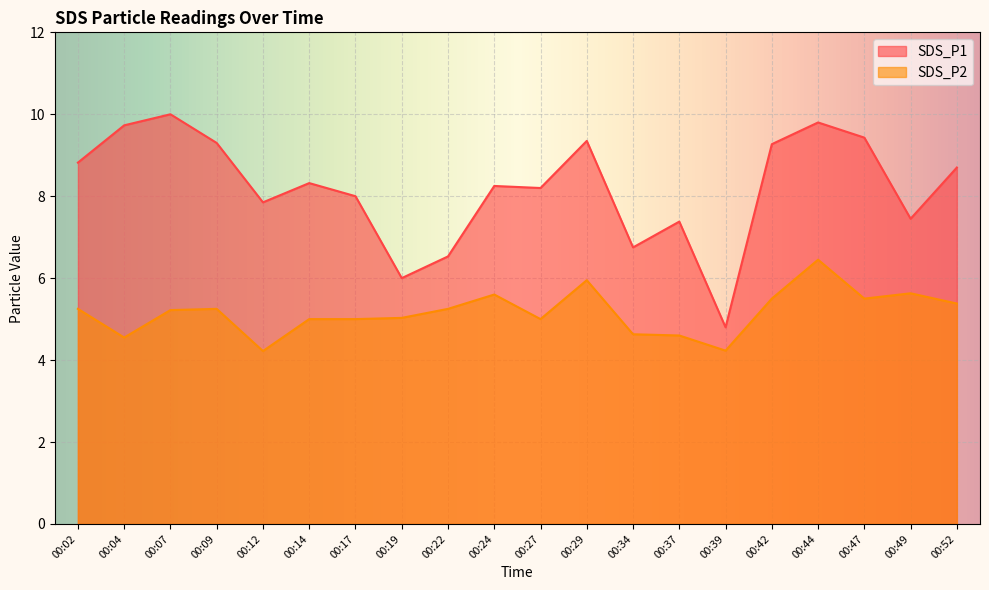

Reading left to right, extract all data points from this chart.

SDS_P1: 00:02=8.8	00:04=9.7	00:07=10.0	00:09=9.3	00:12=7.8	00:14=8.3	00:17=8.0	00:19=6.0	00:22=6.5	00:24=8.2	00:27=8.2	00:29=9.3	00:34=6.8	00:37=7.4	00:39=4.8	00:42=9.3	00:44=9.8	00:47=9.4	00:49=7.5	00:52=8.7
SDS_P2: 00:02=5.2	00:04=4.5	00:07=5.2	00:09=5.2	00:12=4.2	00:14=5.0	00:17=5.0	00:19=5.0	00:22=5.2	00:24=5.6	00:27=5.0	00:29=6.0	00:34=4.6	00:37=4.6	00:39=4.2	00:42=5.5	00:44=6.5	00:47=5.5	00:49=5.6	00:52=5.4